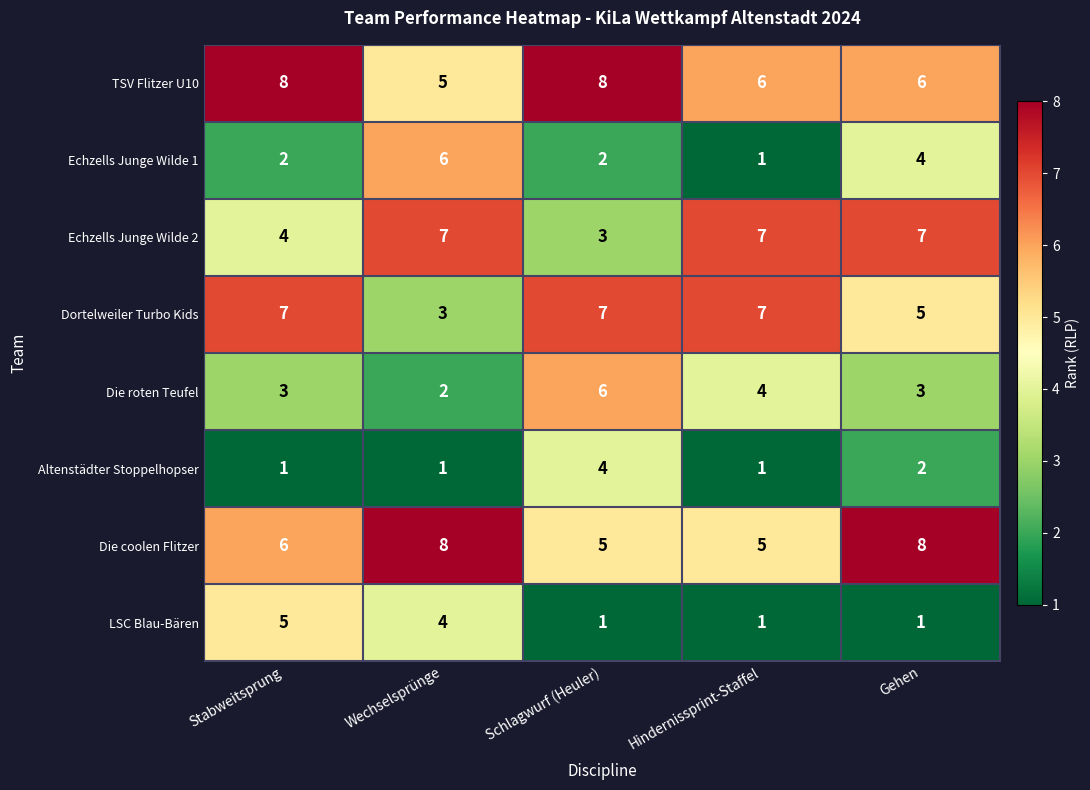

What is the difference between the maximum and minimum values in the Die roten Teufel series?

4